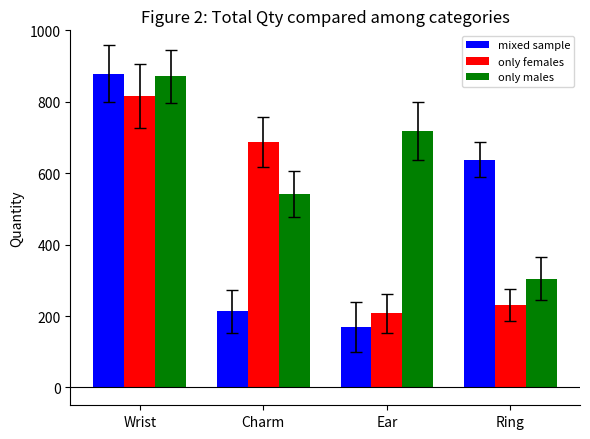

Reading left to right, what are all the values shown in this chart?

mixed sample: Wrist=878	Charm=213	Ear=169	Ring=638
only females: Wrist=817	Charm=686	Ear=208	Ring=231
only males: Wrist=871	Charm=541	Ear=718	Ring=304